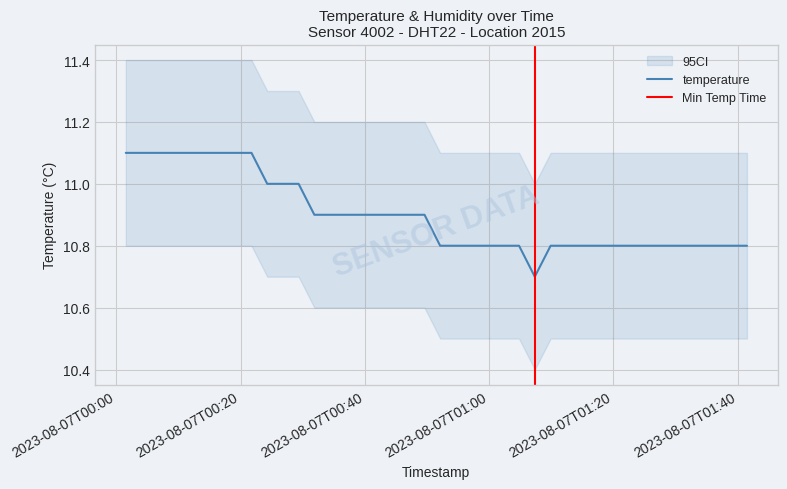

True or false: there are more than 1 points higher than both neighbors.

False